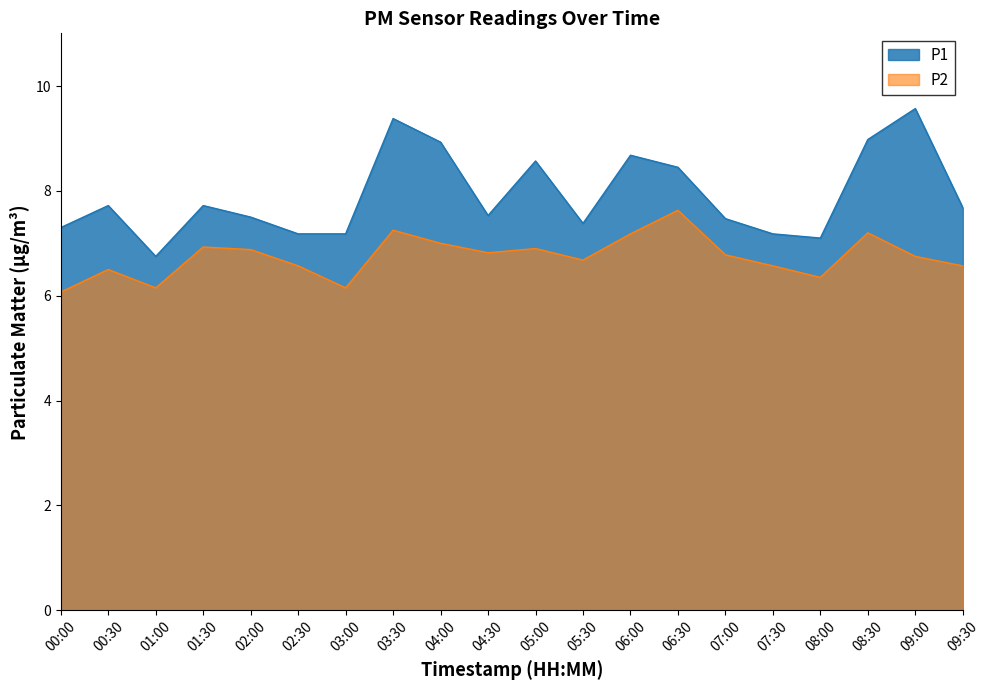

Between 04:00 and 03:00, which is larger?

04:00